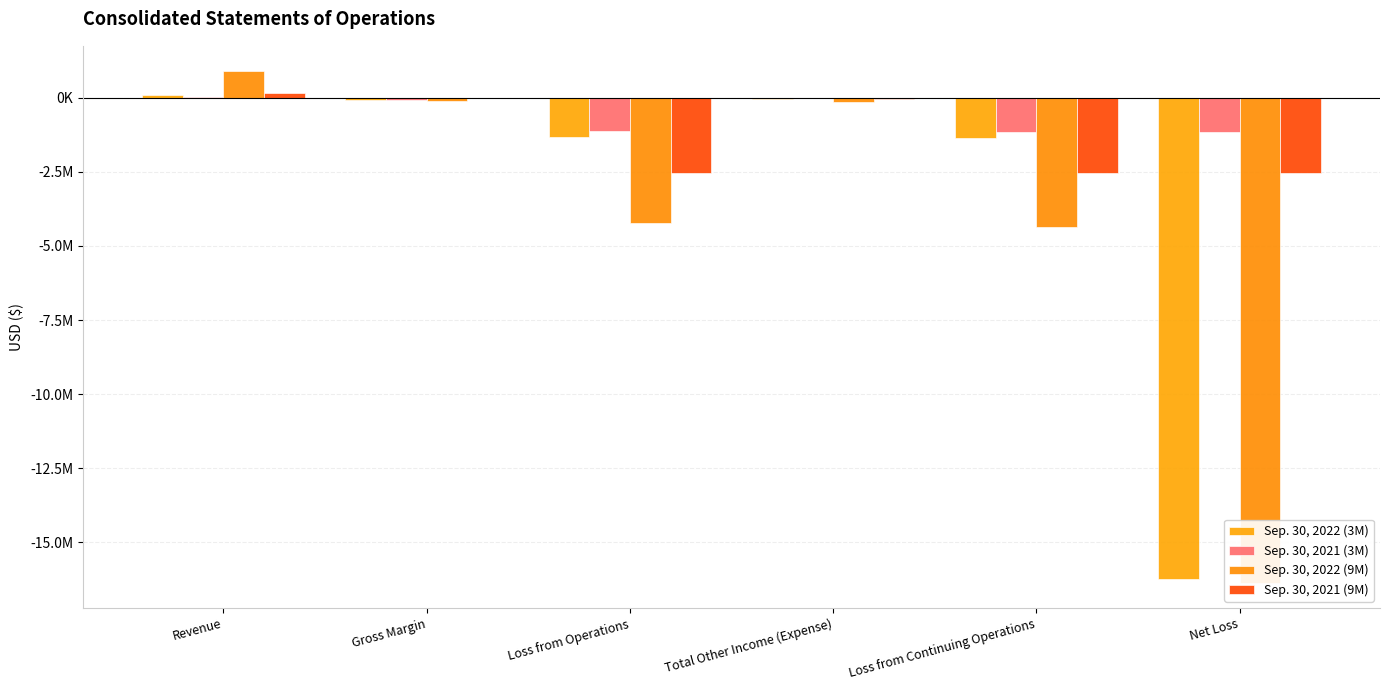

Reading right to left, transcribe all the data shown in this chart.

Sep. 30, 2022 (3M): -16227834	-1361654	-51062	-1310591	-87695	102353
Sep. 30, 2021 (3M): -1146172	-1146172	-18704	-1127468	-68894	35714
Sep. 30, 2022 (9M): -16355324	-4356824	-136424	-4220400	-108516	890576
Sep. 30, 2021 (9M): -2554207	-2554207	-27092	-2527115	-21995	145357